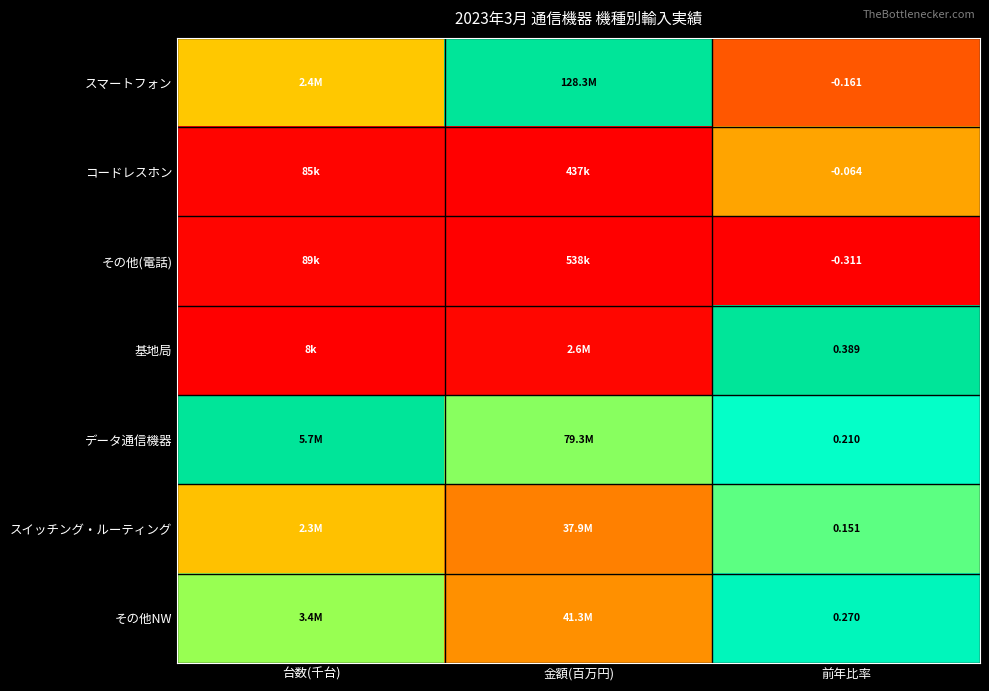

Rank the series at 前年比率 from highest to lowest value.

基地局, その他NW, データ通信機器, スイッチング・ルーティング, コードレスホン, スマートフォン, その他(電話)